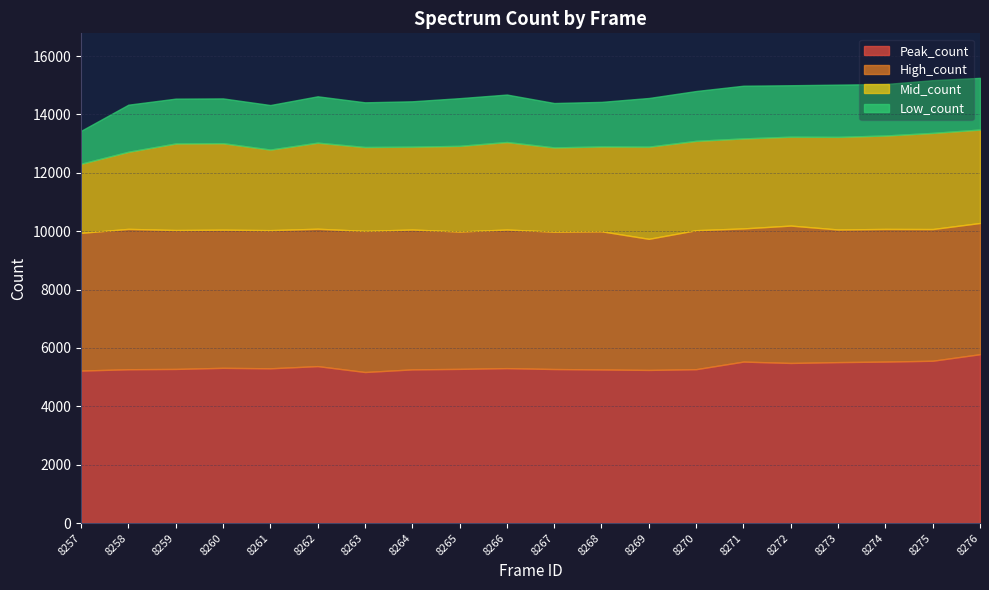

How many lines are shown in the chart?

4